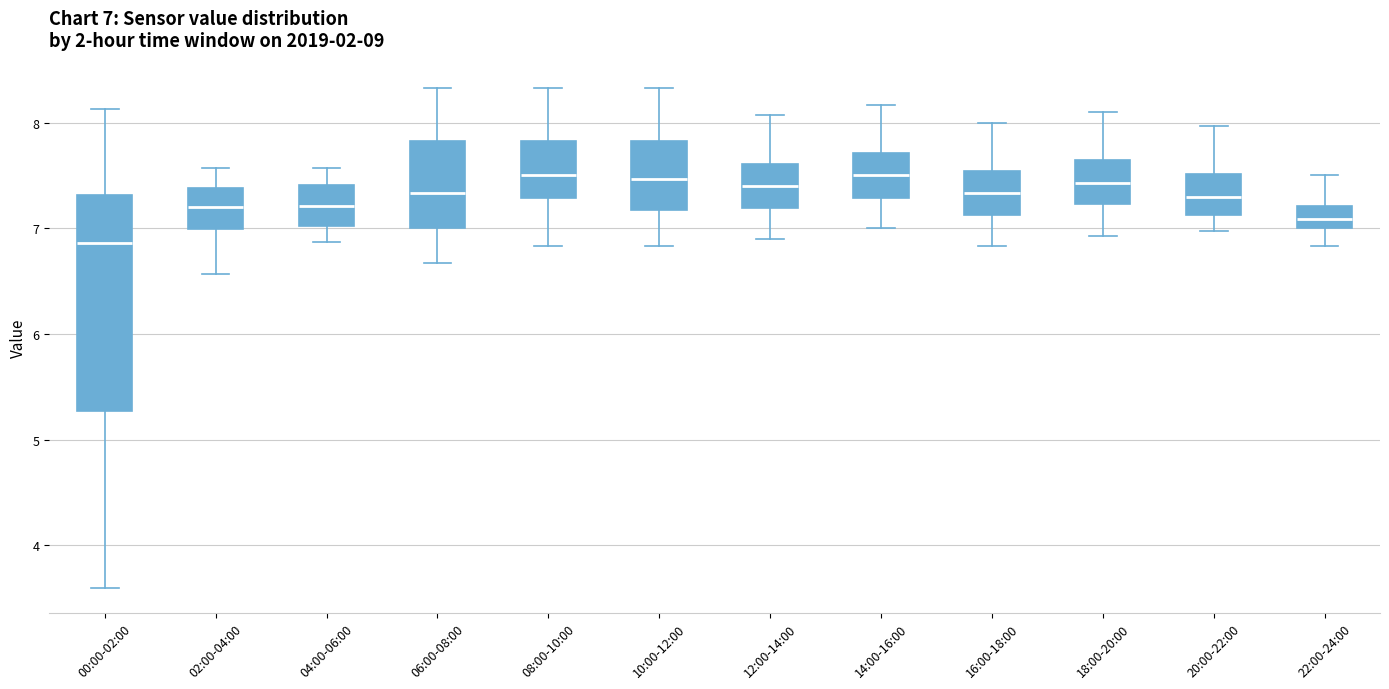

Which box is the tallest, from its lower edge to its upper edge?

00:00-02:00